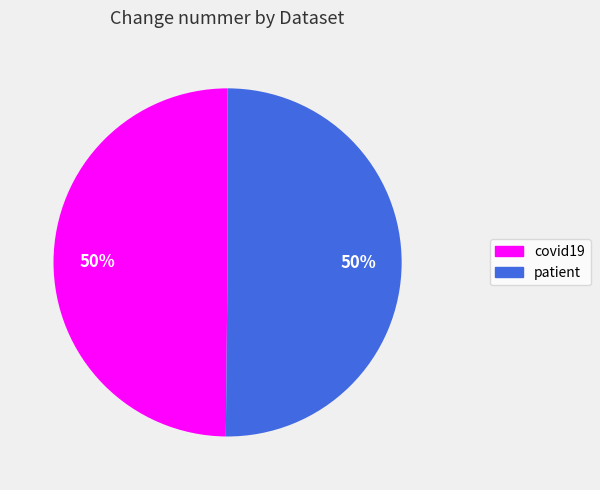

True or false: patient accounts for 59% of the total.

False